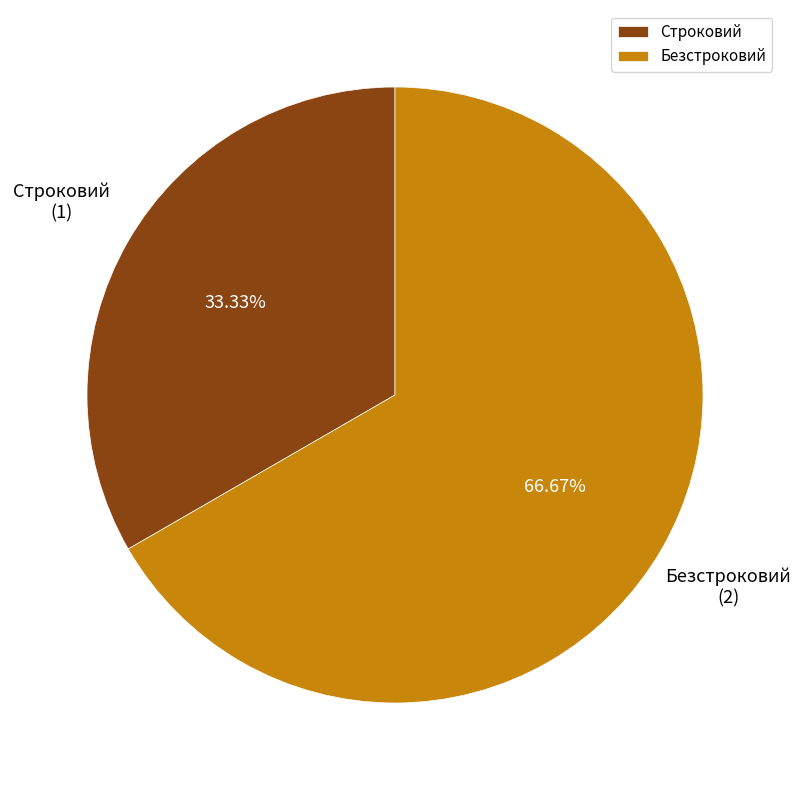

The Строковий slice represents 27% of the pie. True or false?

False